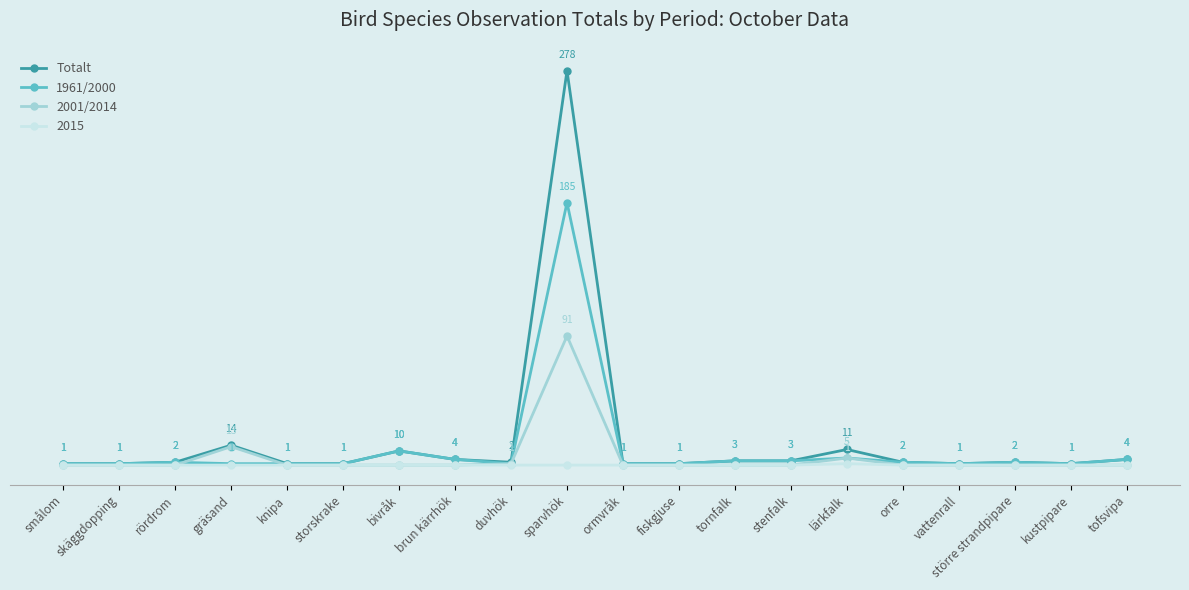

At which category is the sum across all series the highest?

sparvhök